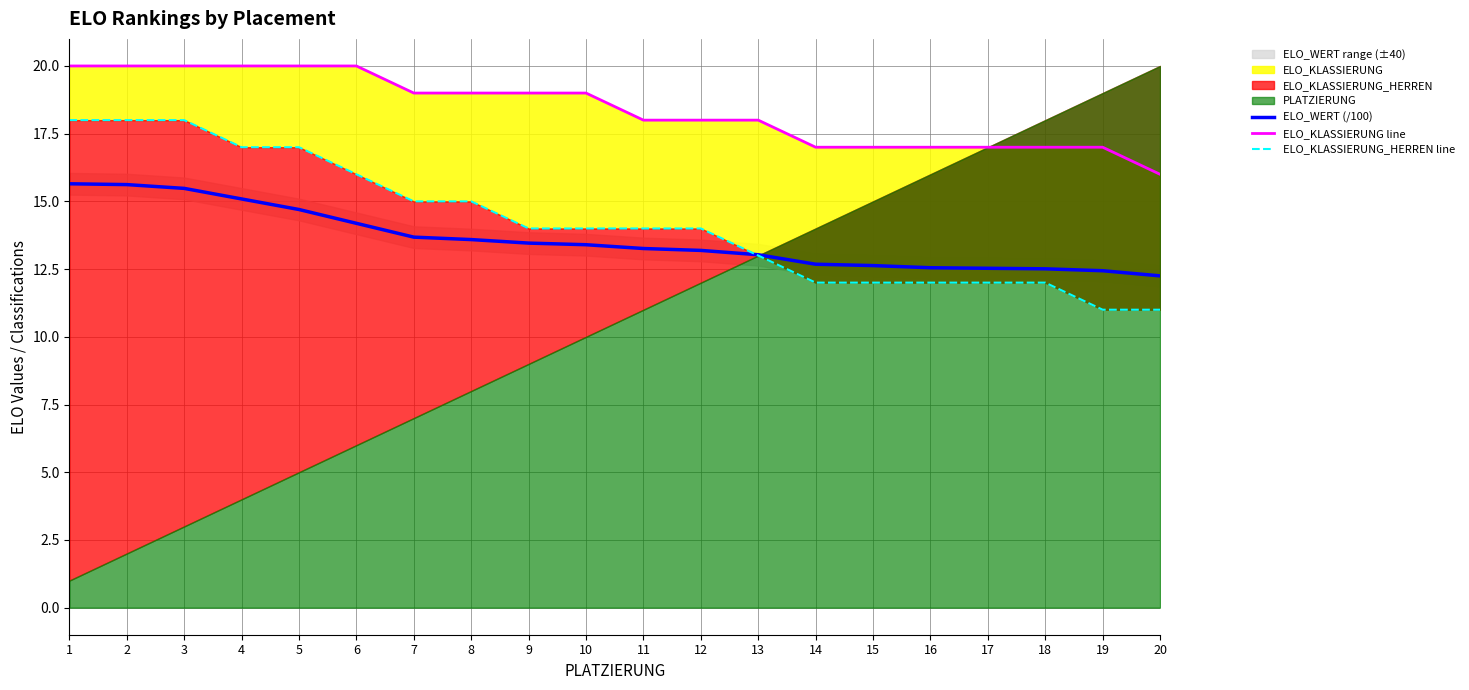

Read the ELO_KLASSIERUNG line value at 11.

18.0